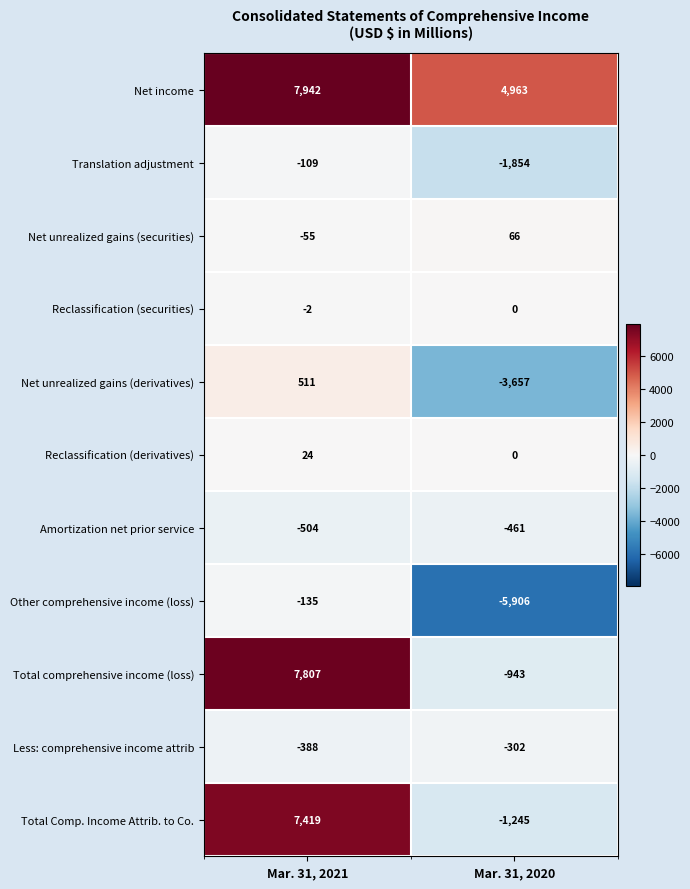

Rank the series by their maximum value, from highest to lowest.

Net income, Total comprehensive income (loss), Total Comp. Income Attrib. to Co., Net unrealized gains (derivatives), Net unrealized gains (securities), Reclassification (derivatives), Reclassification (securities), Translation adjustment, Other comprehensive income (loss), Less: comprehensive income attrib, Amortization net prior service